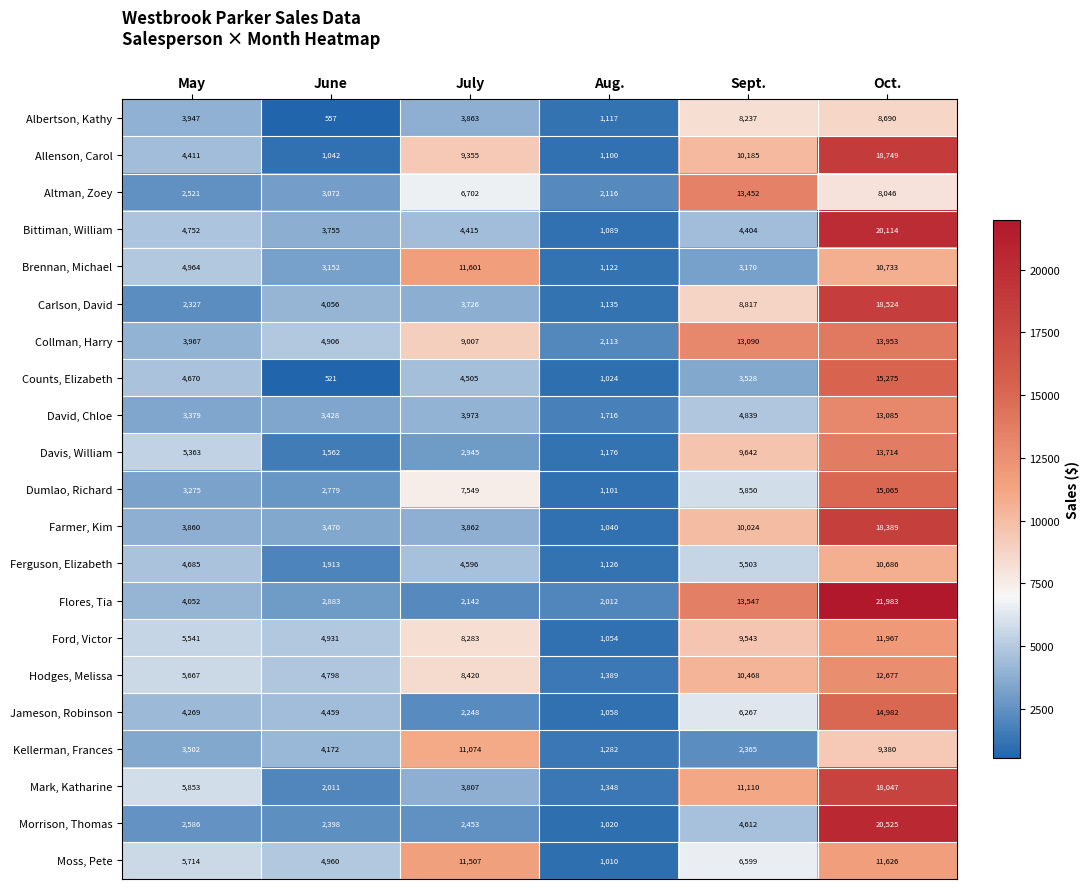

What is the maximum value shown in the chart?

21983